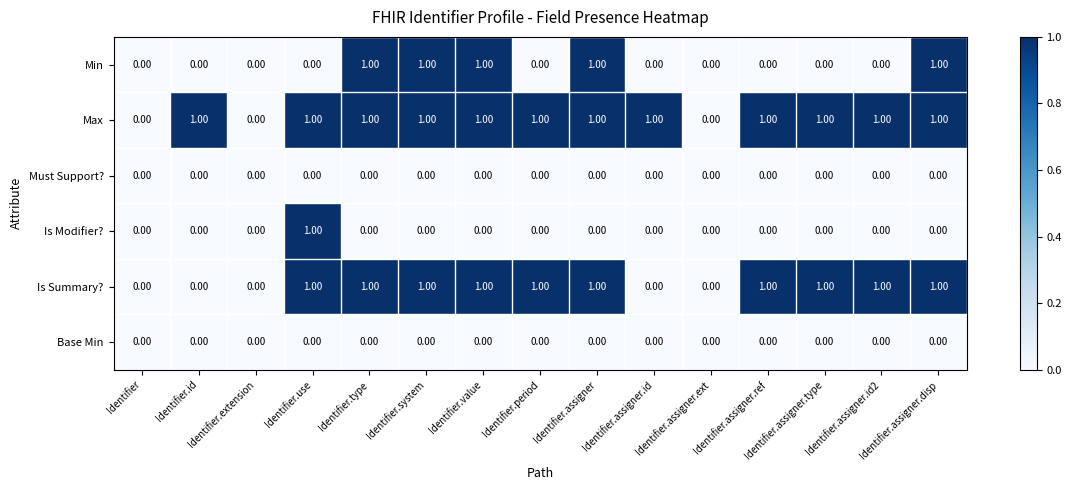

What is the sum of all Min values?

5